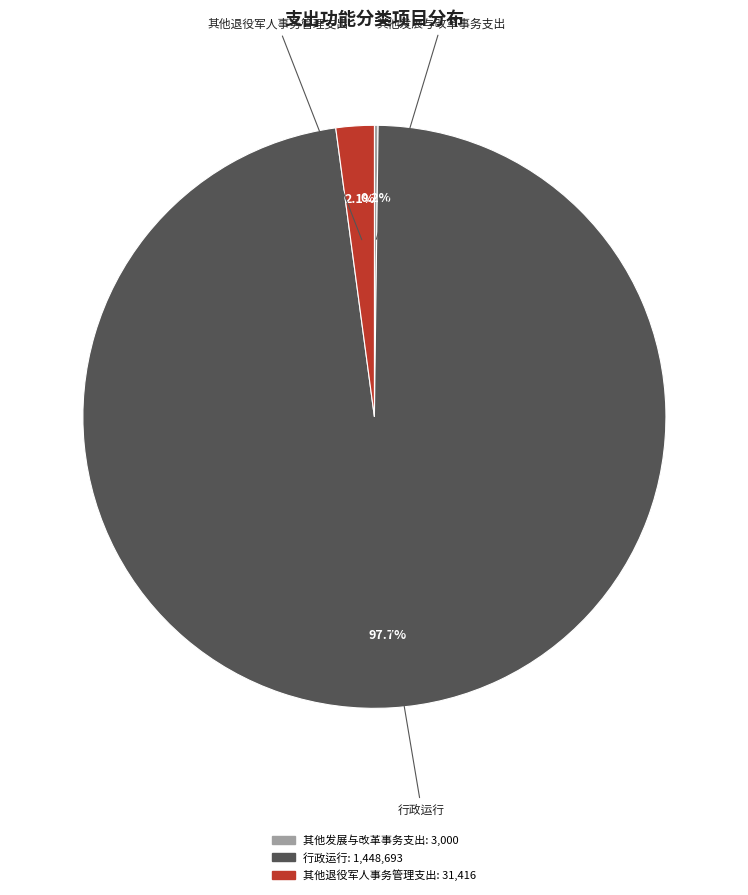

Does any single category account for the majority?

Yes